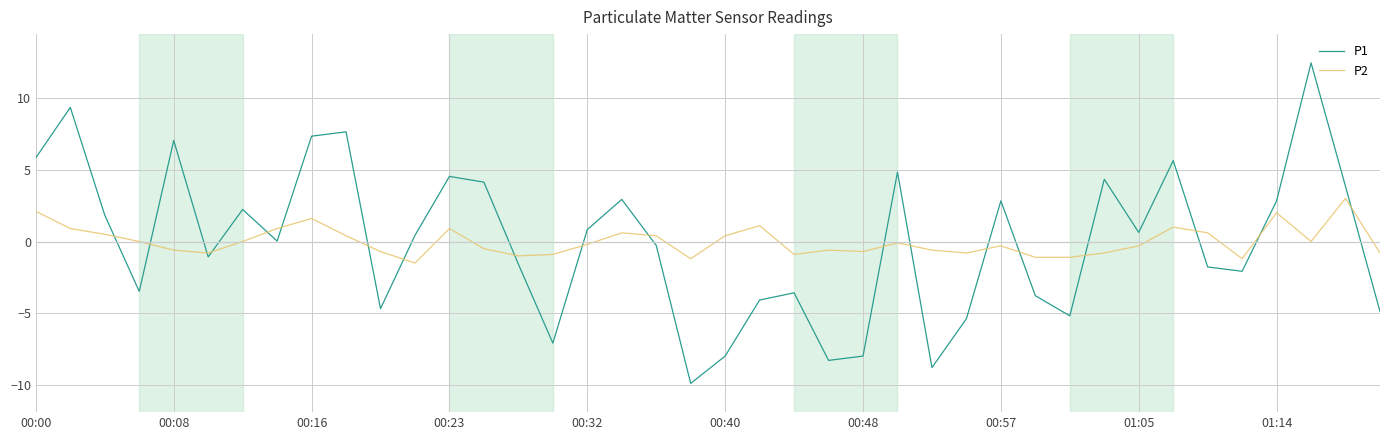

Rank the series by their maximum value, from lowest to highest.

P2, P1